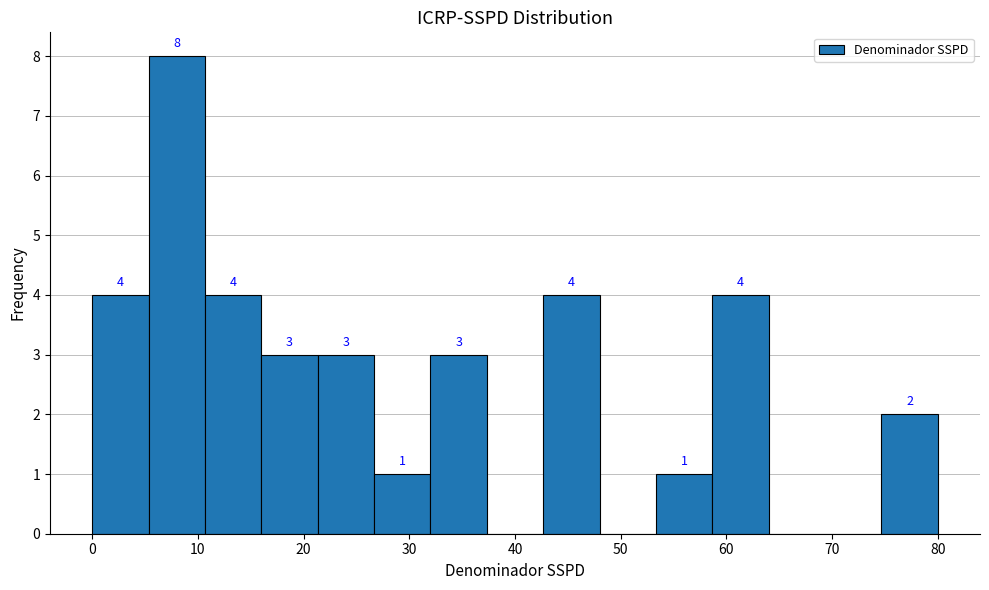

Over which range of the x-axis is the bar tallest?

5 to 11